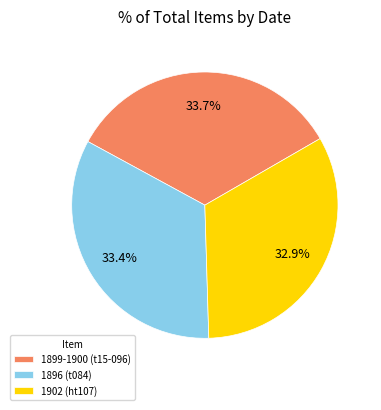

Is 1899-1900 (t15-096) the majority of the pie?

No